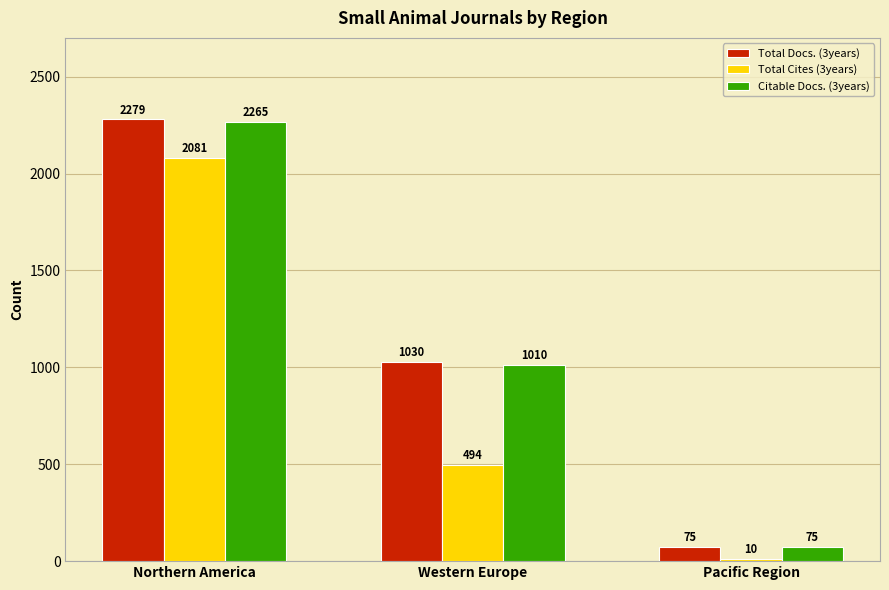

What is the label of the 3rd bar from the left?

Pacific Region